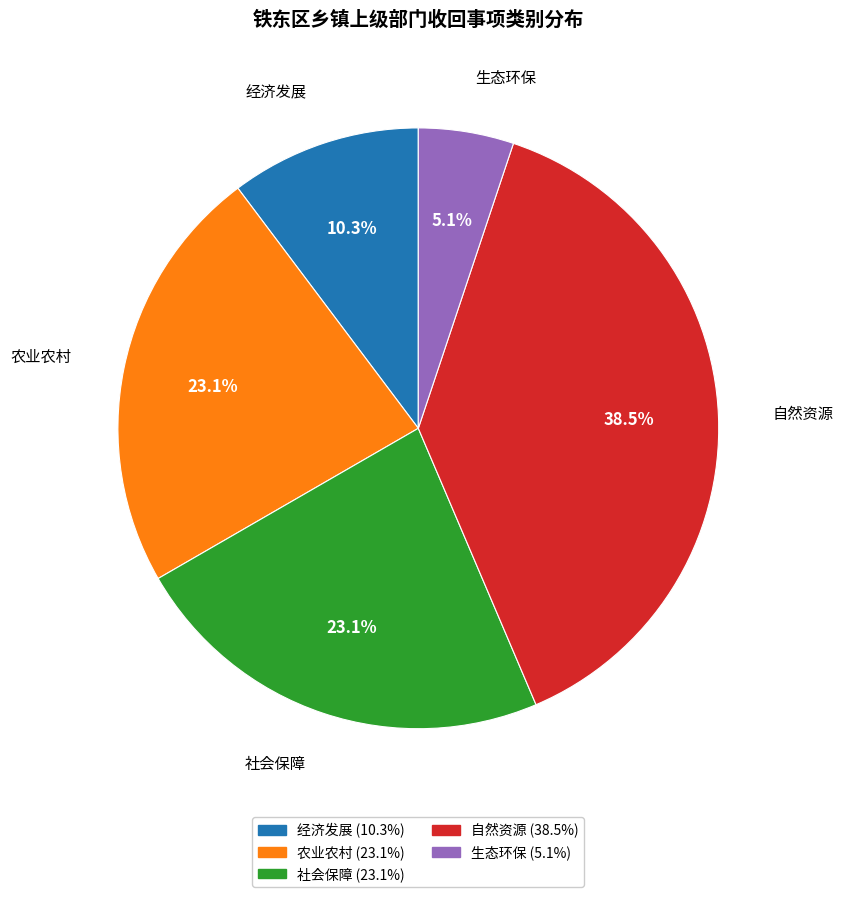

Count the number of slices in the pie.

5